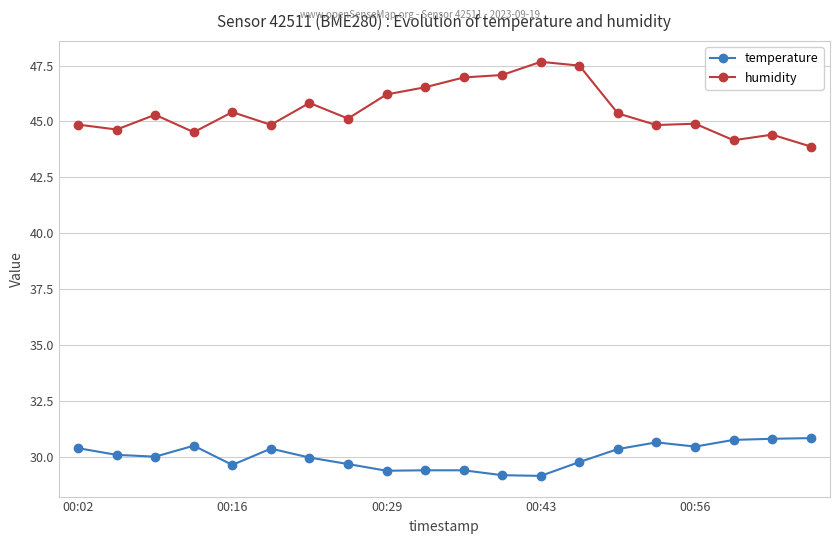

True or false: temperature and humidity intersect in this chart.

False